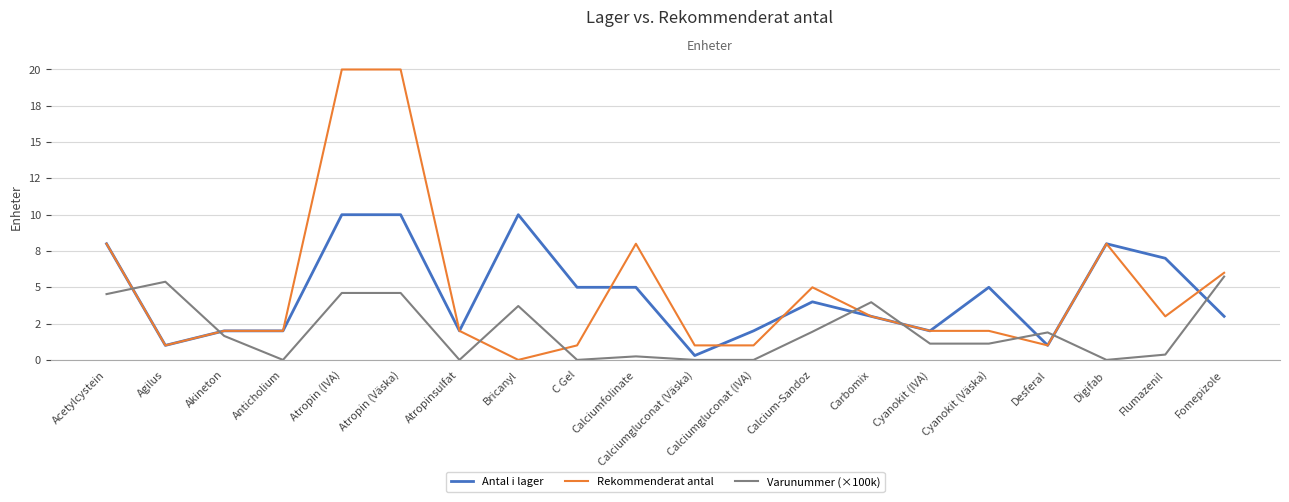

What are all the series names shown in the legend?

Antal i lager, Rekommenderat antal, Varunummer (×100k)